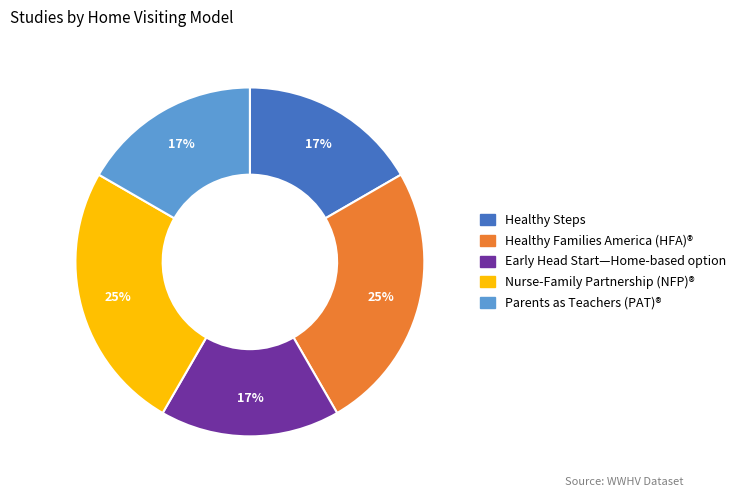

To the nearest percent, what is the average slice percentage?

20%